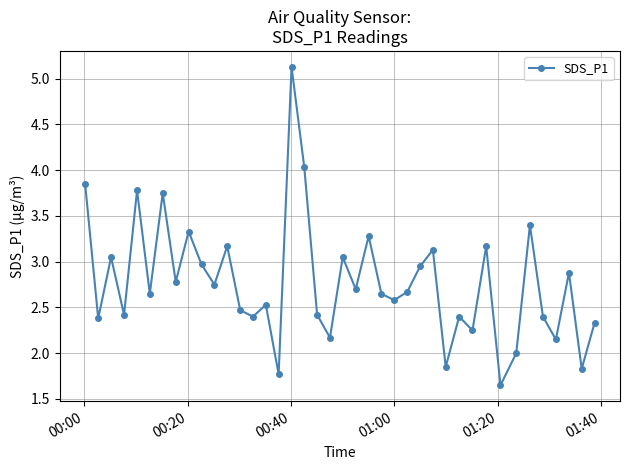

What is the maximum value shown in the chart?

5.1